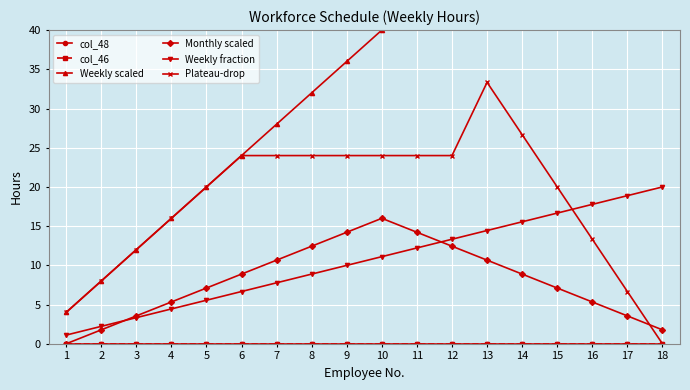

What is the difference between the maximum and second lowest values in the Monthly scaled series?

14.2